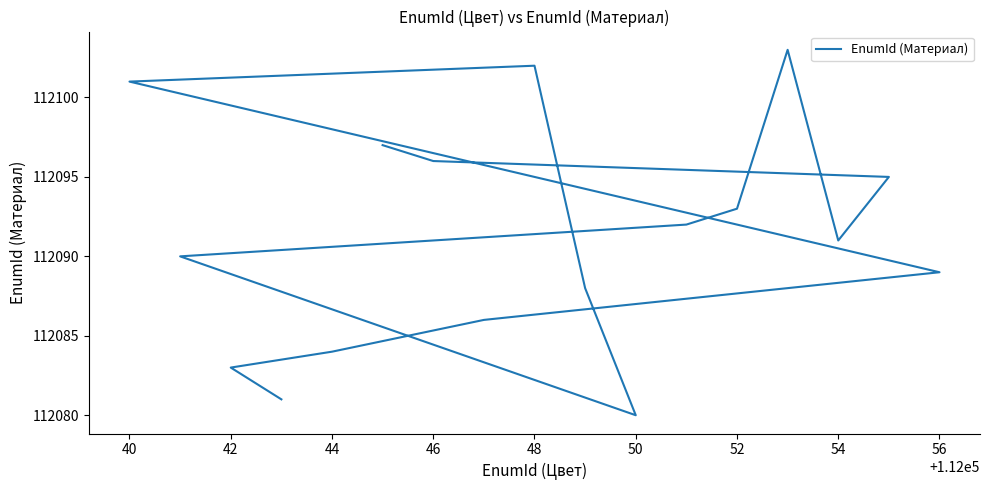

Does the chart have visible grid lines?

No